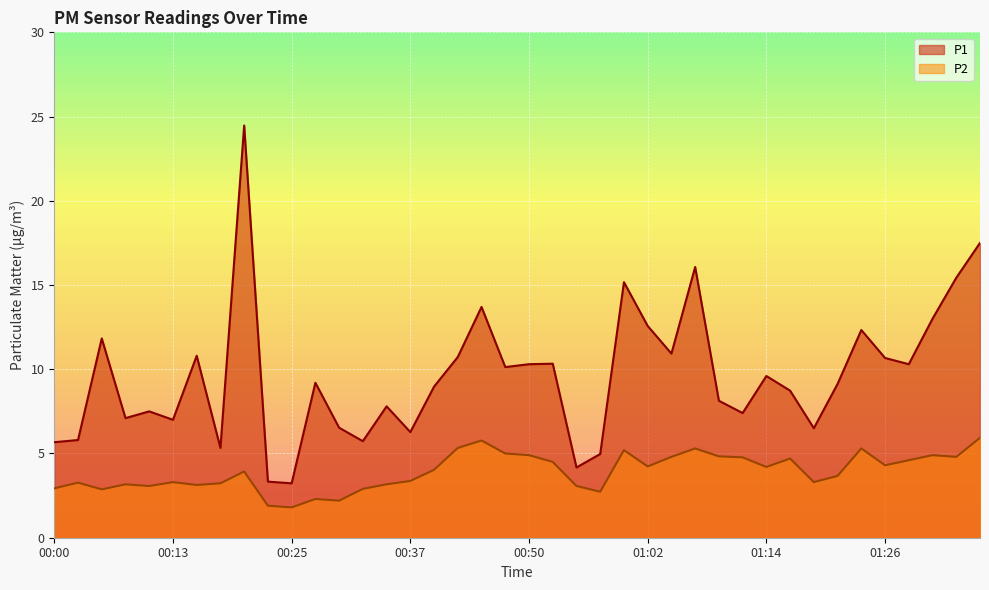

What is the sum of all P2 values?

156.7